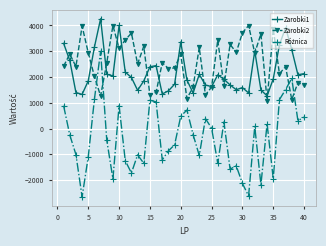

What is the greatest value displayed?

4258.0